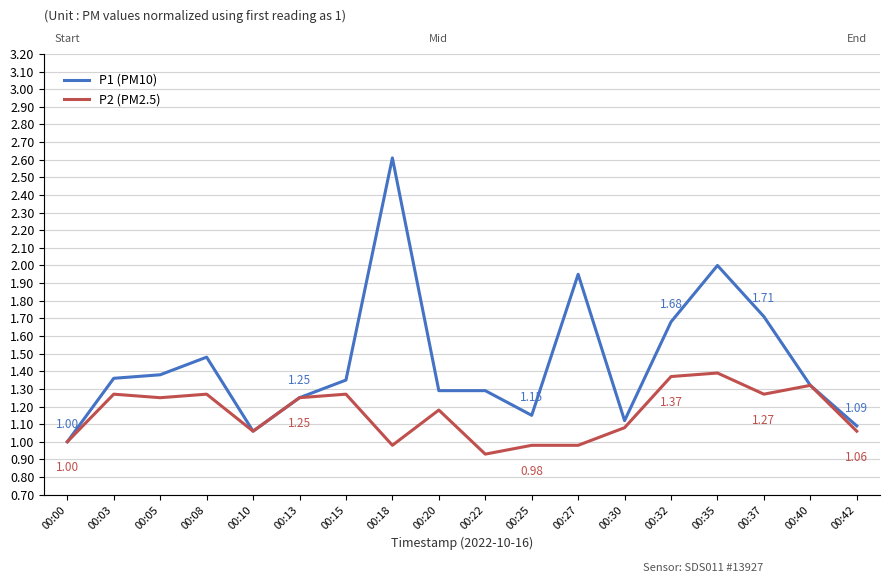

What are all the series names shown in the legend?

P1 (PM10), P2 (PM2.5)